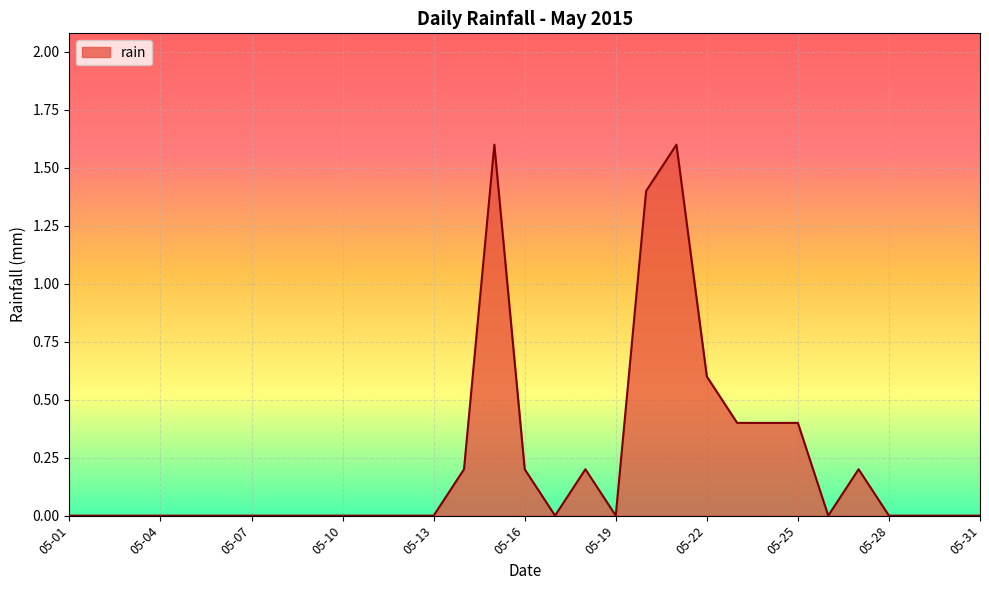

What is the maximum value shown in the chart?

1.6